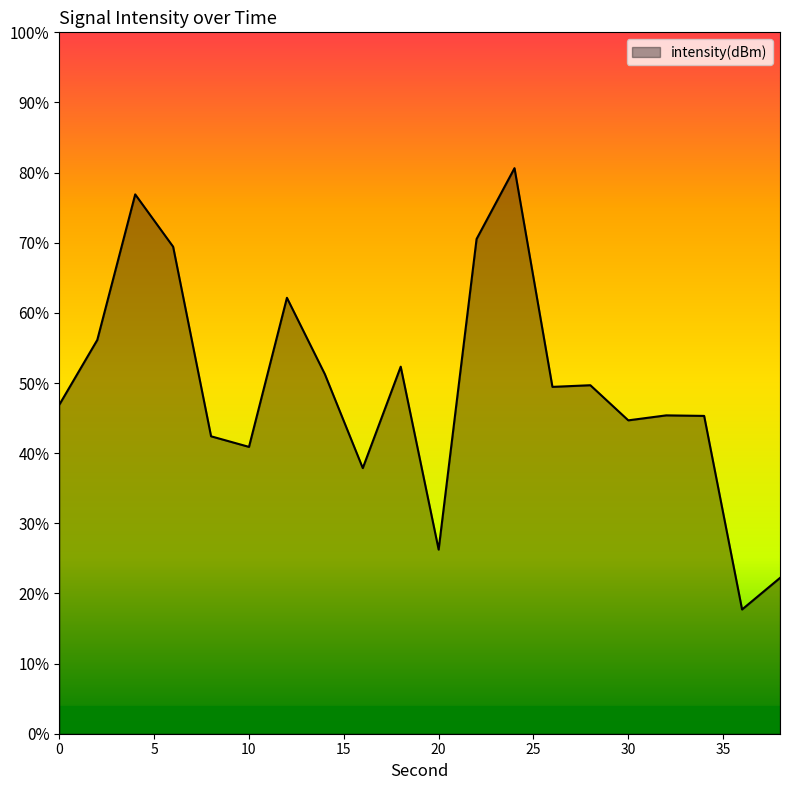

Rank the categories by value from highest to lowest.

24, 4, 22, 6, 12, 2, 18, 14, 28, 26, 0, 32, 34, 30, 8, 10, 16, 20, 38, 36